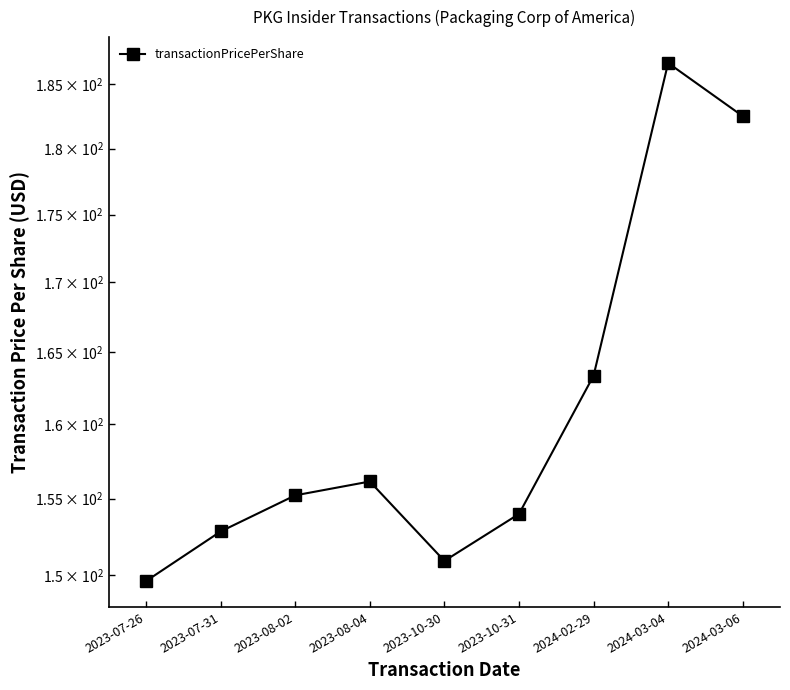

What is the difference between the maximum and minimum values?

37.1